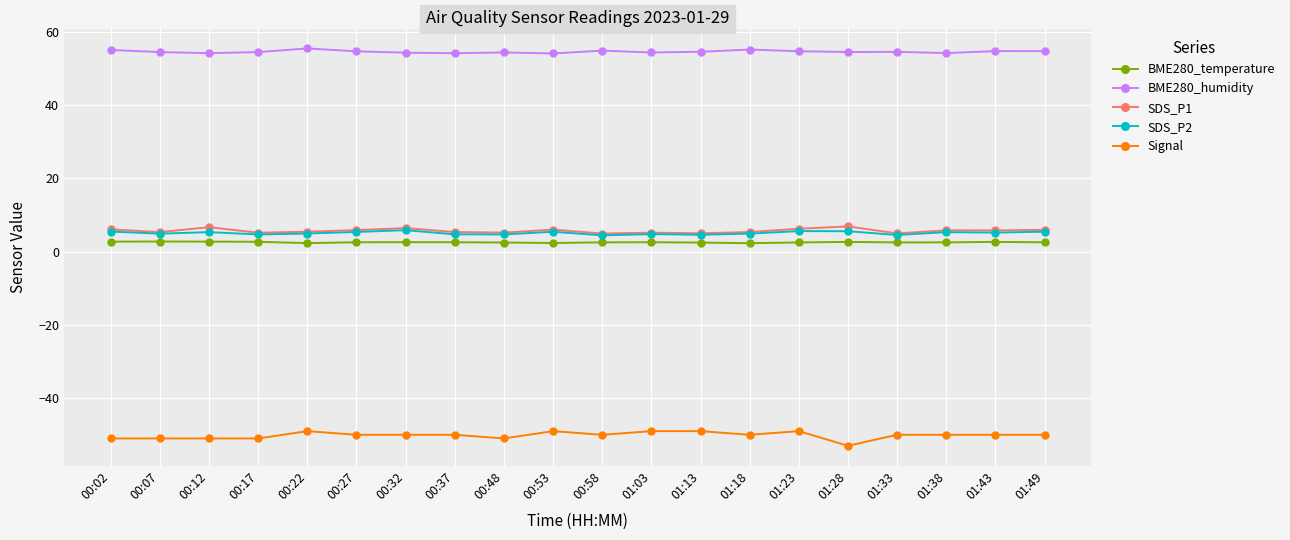

In BME280_humidity, how many points are higher than both neighbors (excluding endpoints)?

6